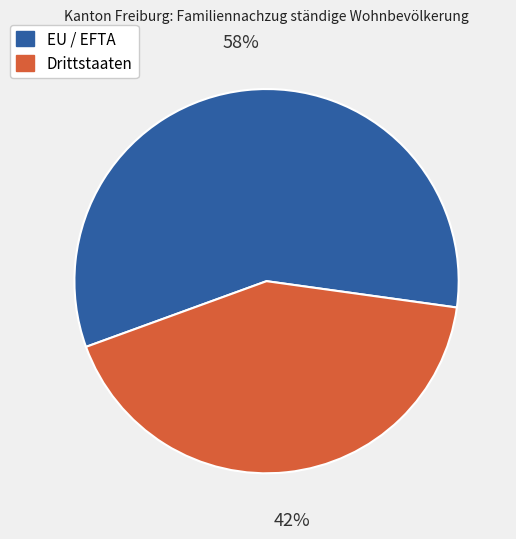

Do Drittstaaten and EU / EFTA together represent more than half of the pie?

Yes